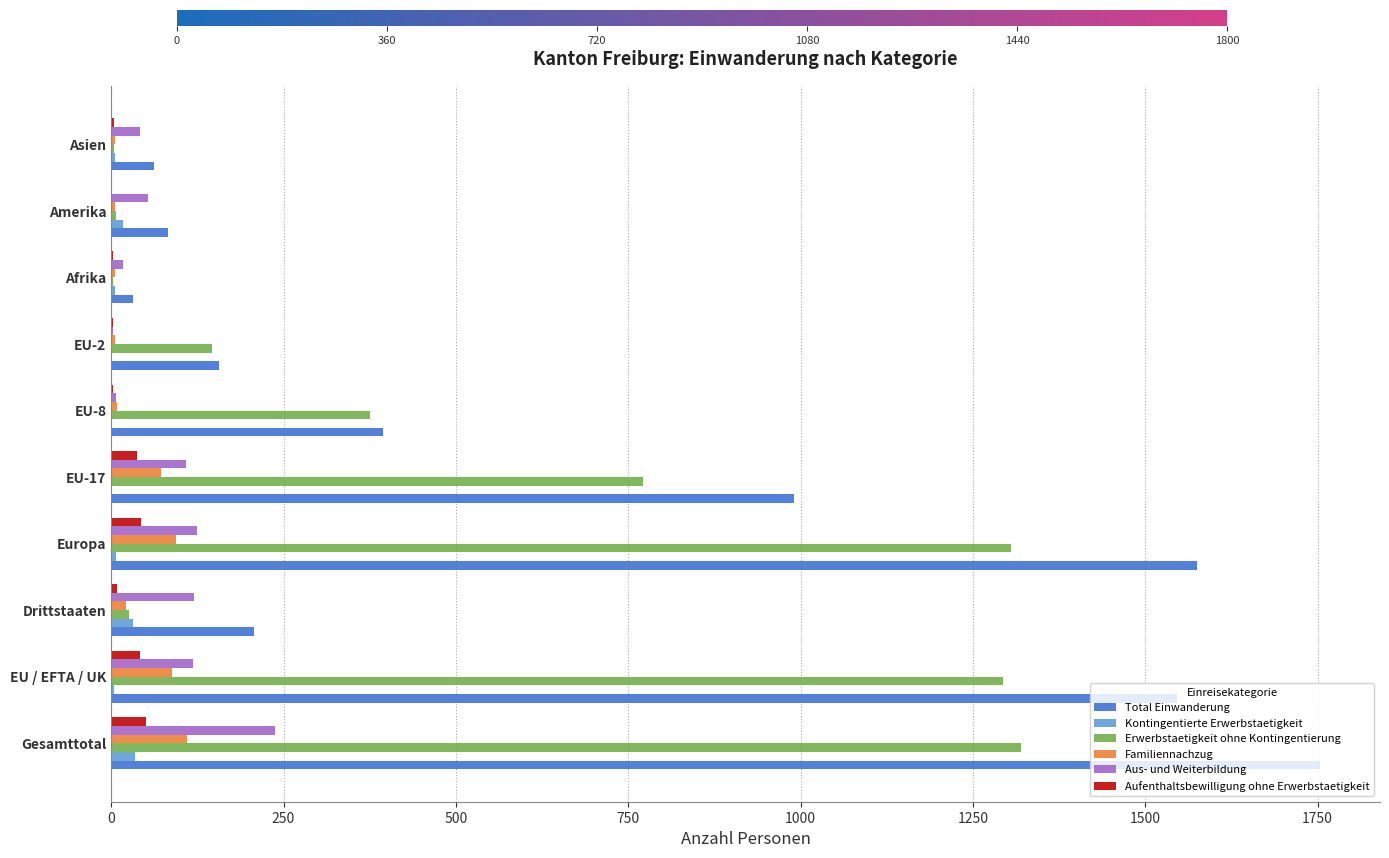

At which category is the sum across all series the highest?

Gesamttotal